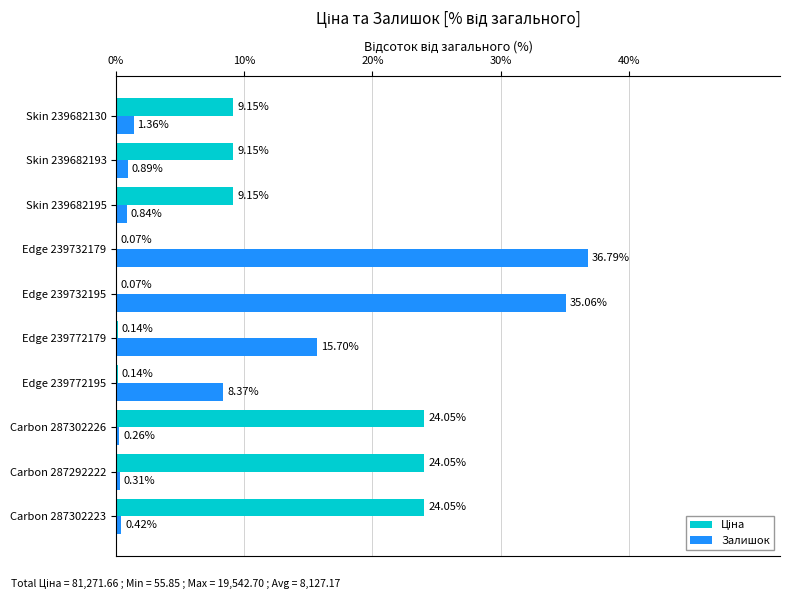

At which category is the sum across all series the highest?

Edge 239732179